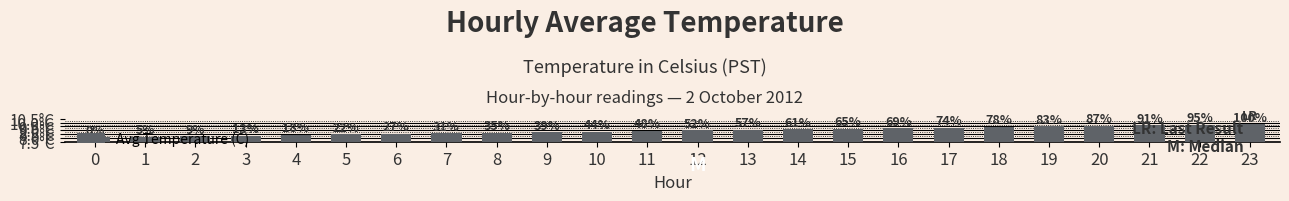

Are the bars horizontal?

No